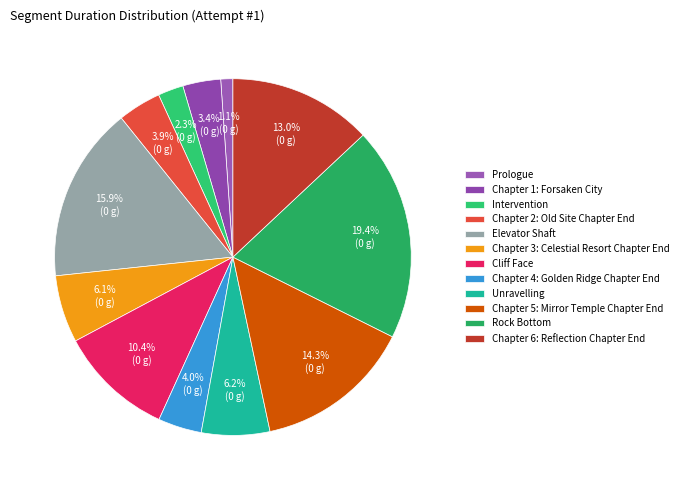

True or false: Unravelling accounts for 15% of the total.

False